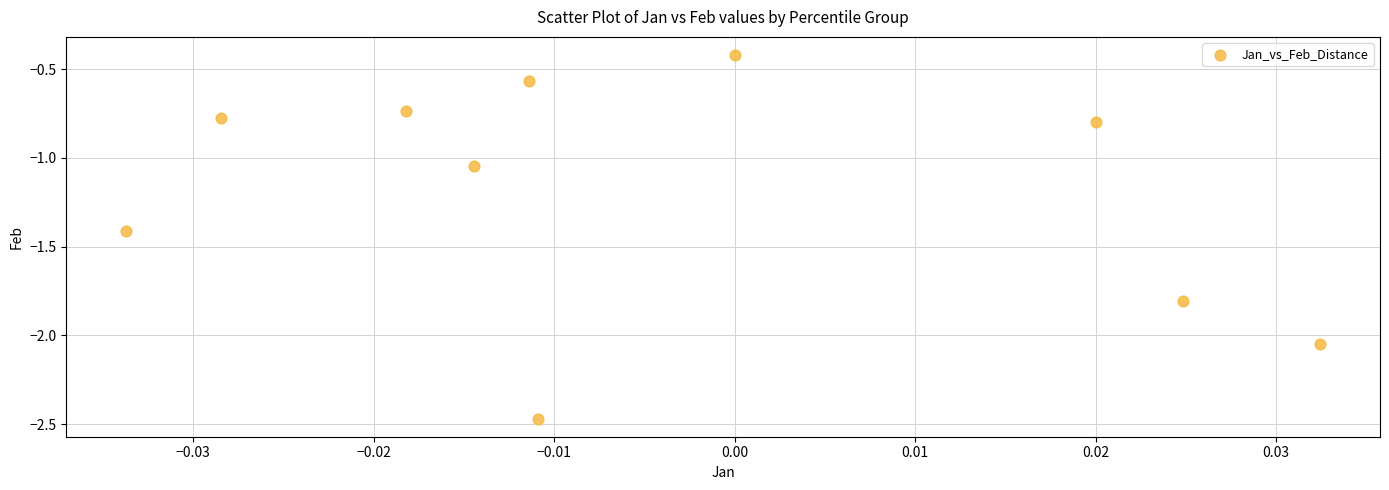

What is the average Y value?

-1.2